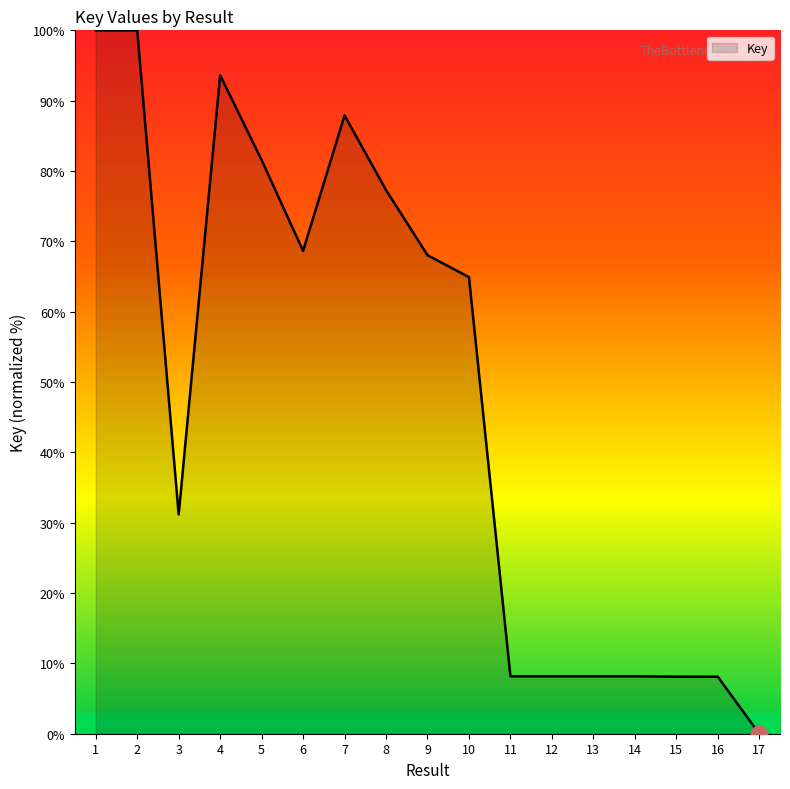

Which has a higher value, 9 or 4?

4